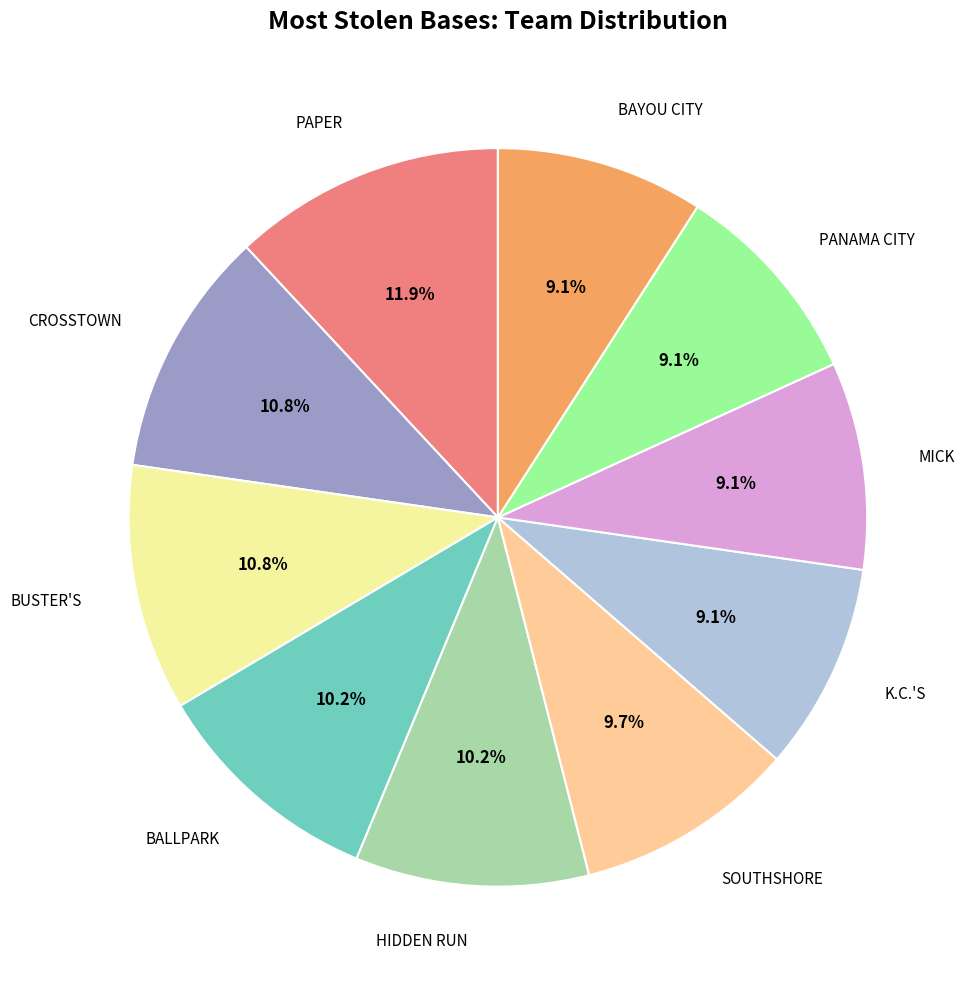

Is there a majority slice in this chart?

No